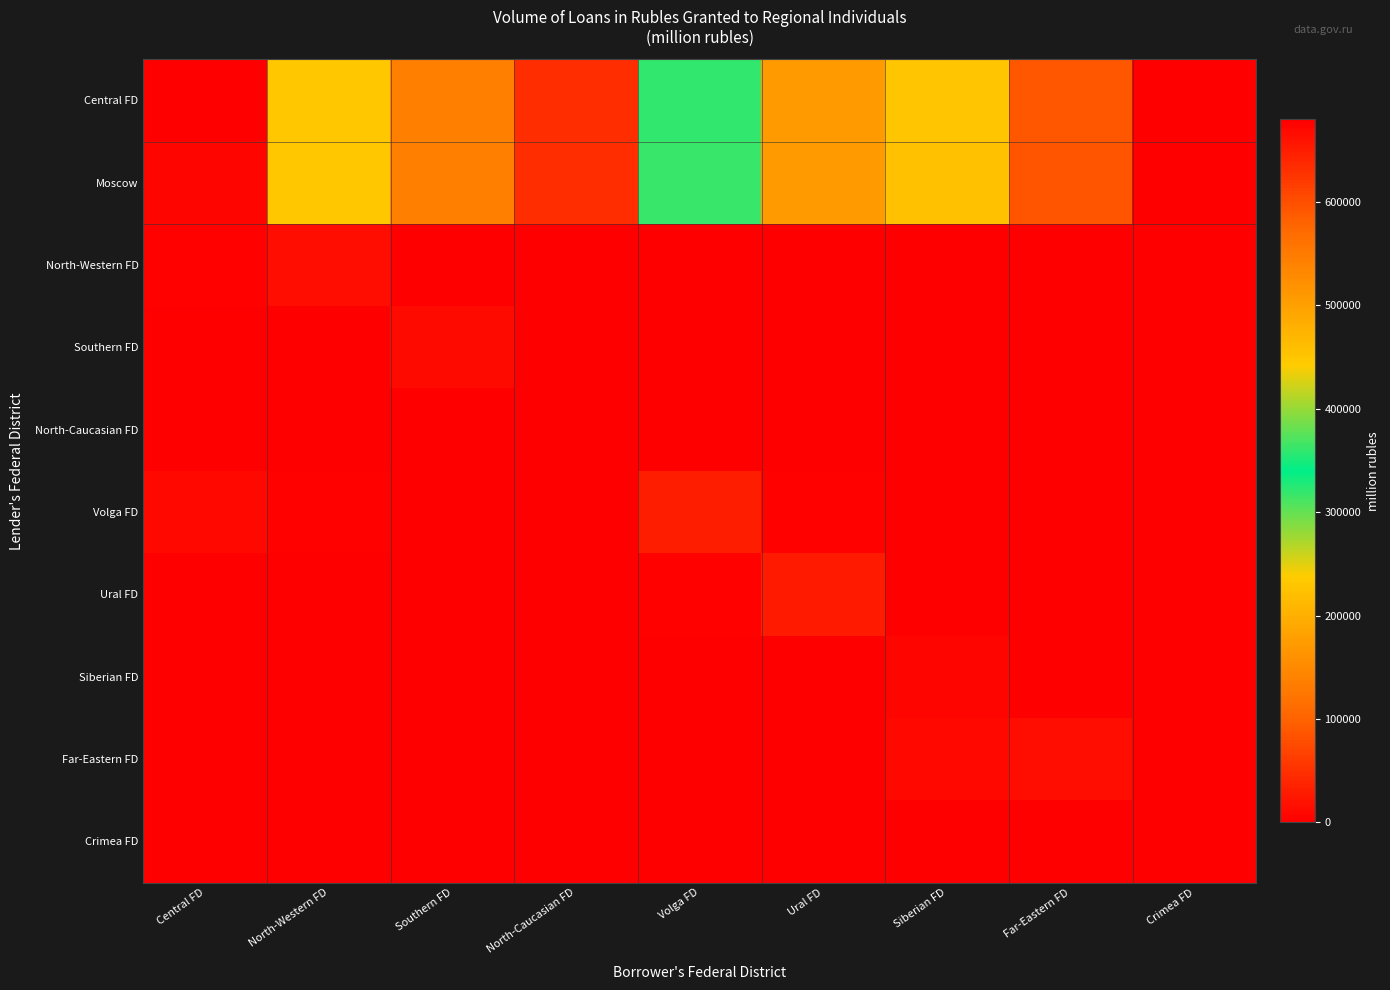

Rank the series by their maximum value, from lowest to highest.

North-Caucasian FD, Crimea FD, Siberian FD, Southern FD, Far-Eastern FD, North-Western FD, Ural FD, Volga FD, Moscow, Central FD